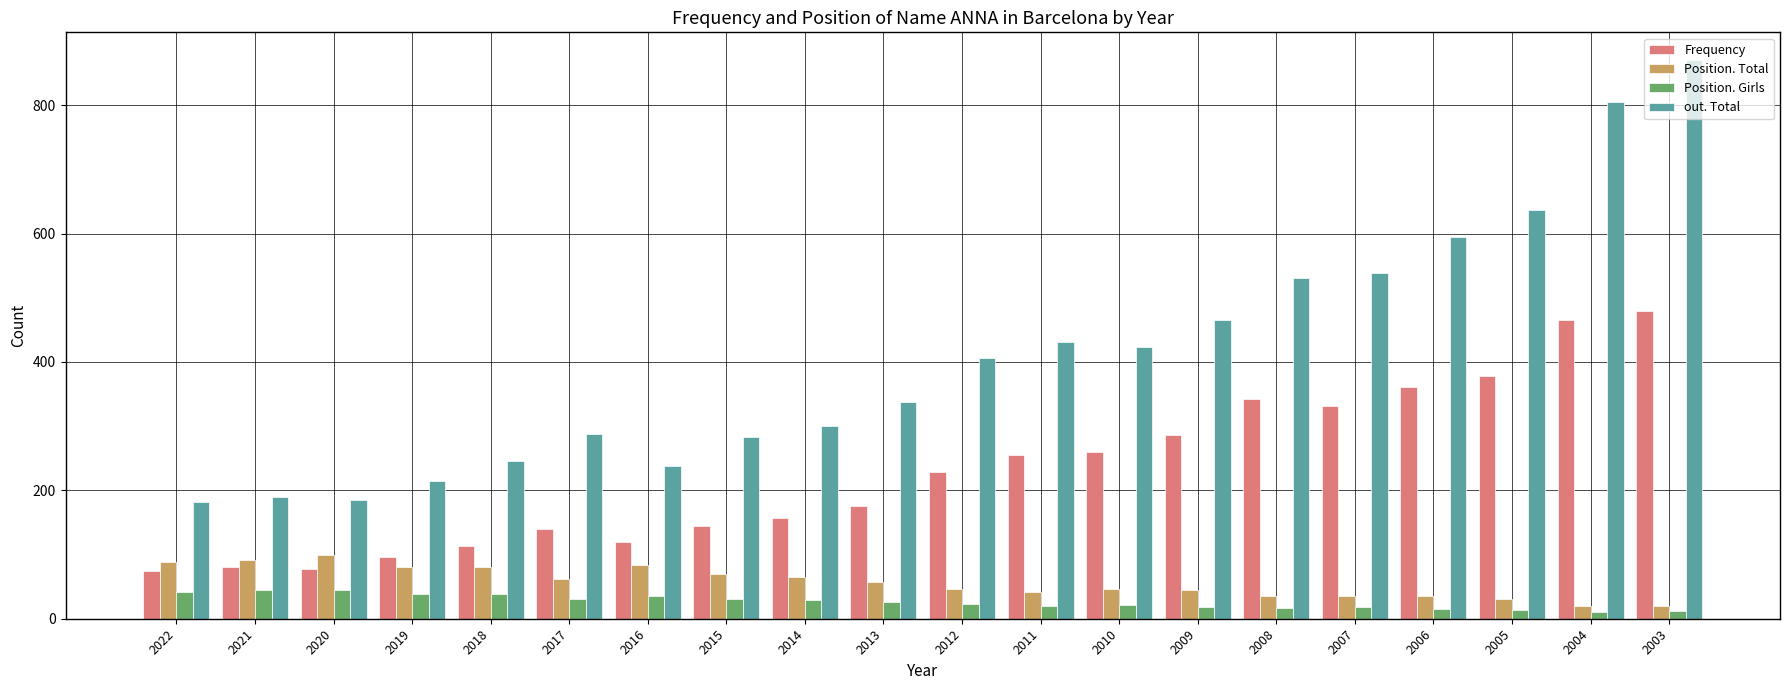

Is the value of Position. Girls at 2019 greater than the value of Frequency at 2006?

No